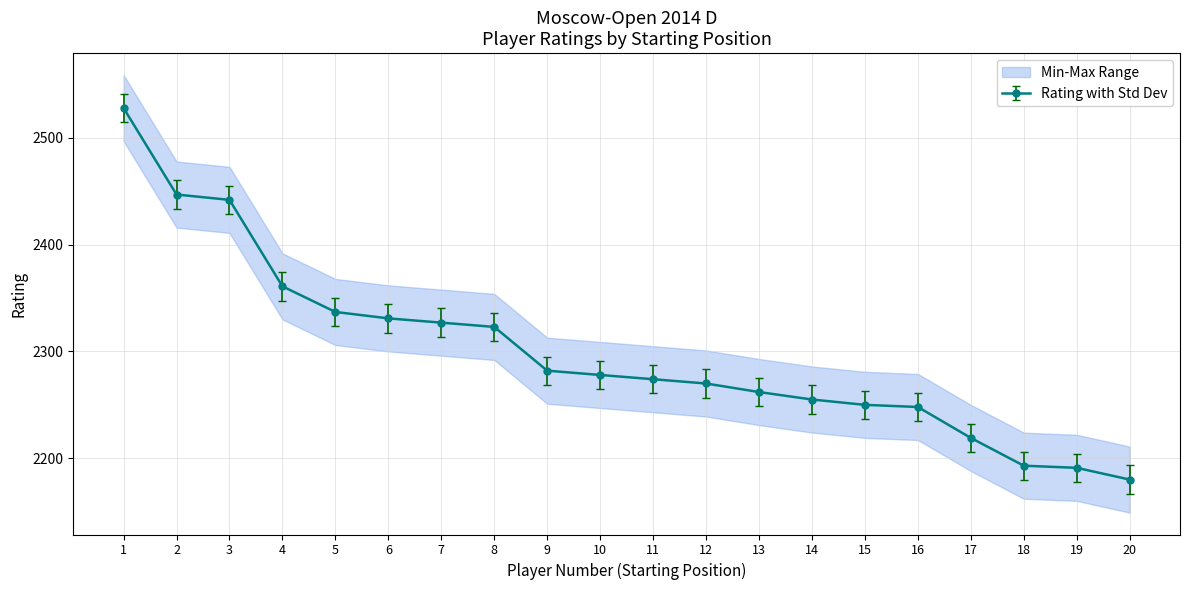

What is the sum of all values?

45998